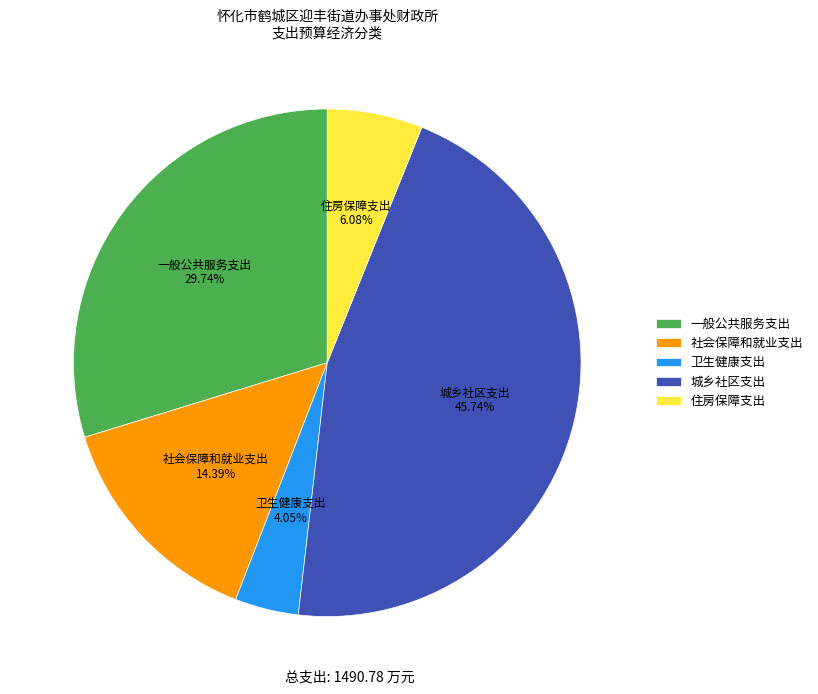

Approximately how many times larger is the value at 一般公共服务支出 compared to 社会保障和就业支出?

2.1